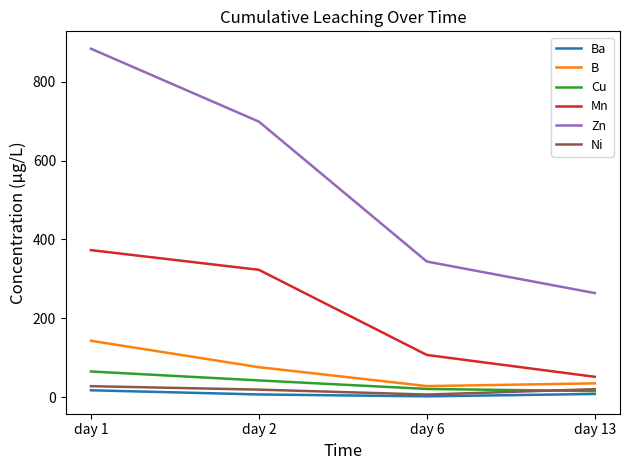

Where does the B series first go above 76?

day 1